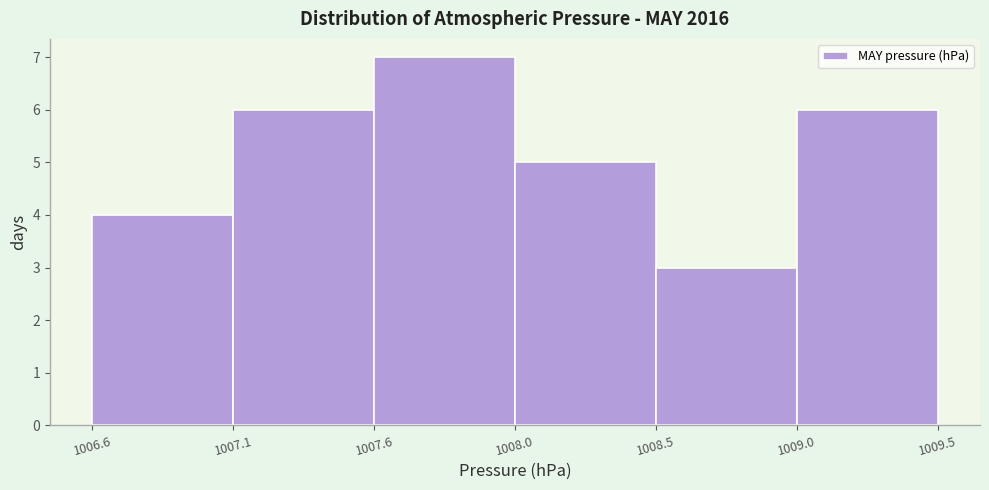

Reading left to right, list all the values displayed in this chart.

4	6	7	5	3	6